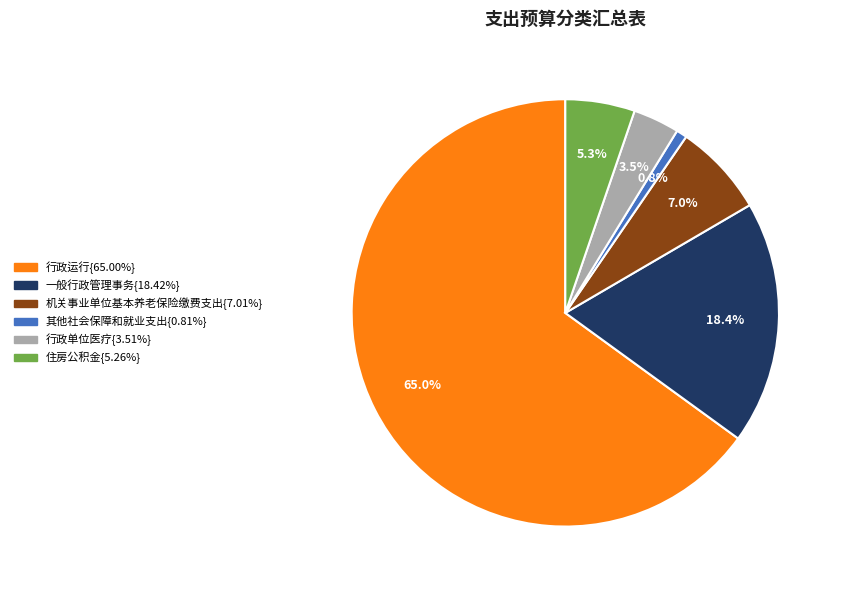

Is there a majority slice in this chart?

Yes